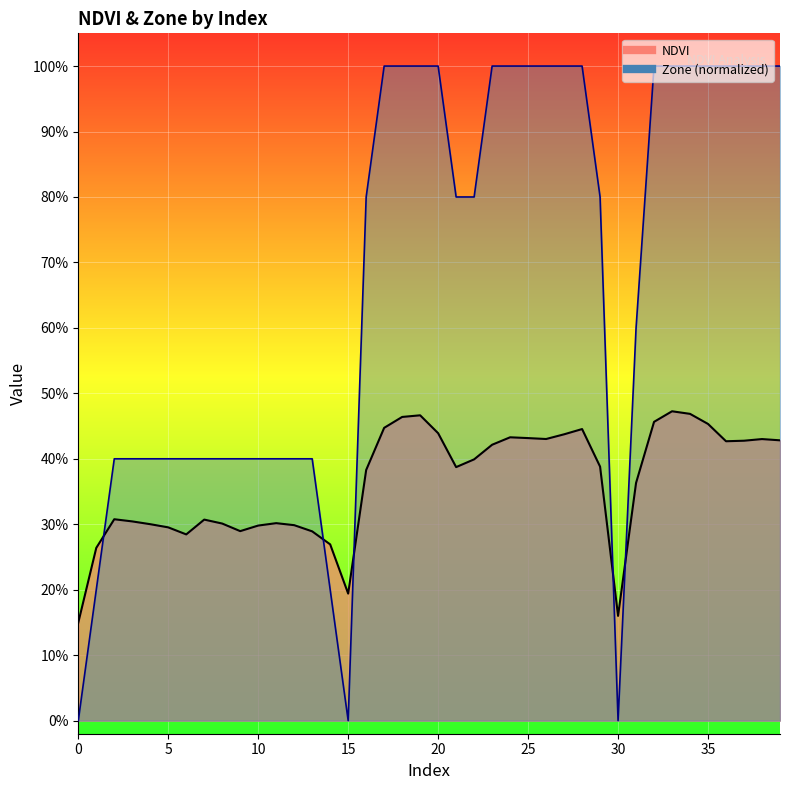

At how many categories does at least one series exceed 0?

40